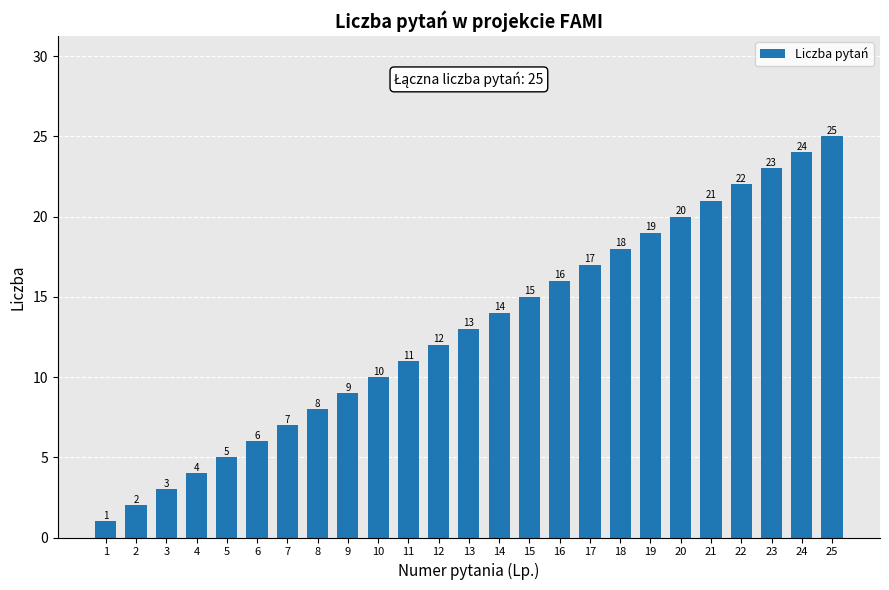

Which has a higher value, 22 or 25?

25